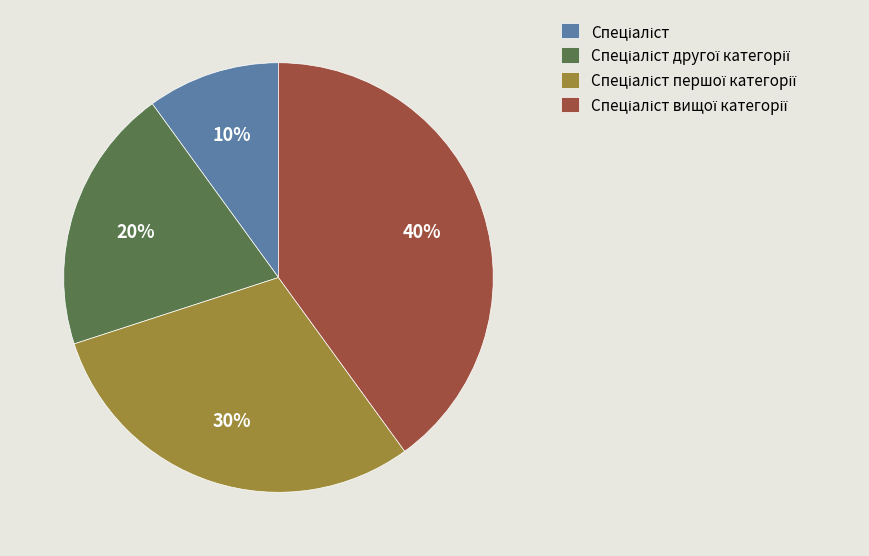

Is there a majority slice in this chart?

No